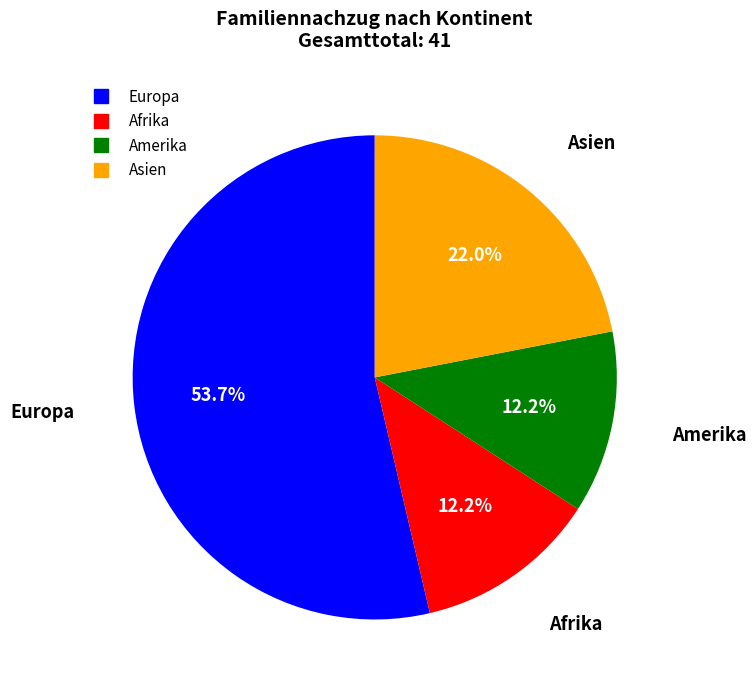

What is the largest slice in the pie chart?

Europa